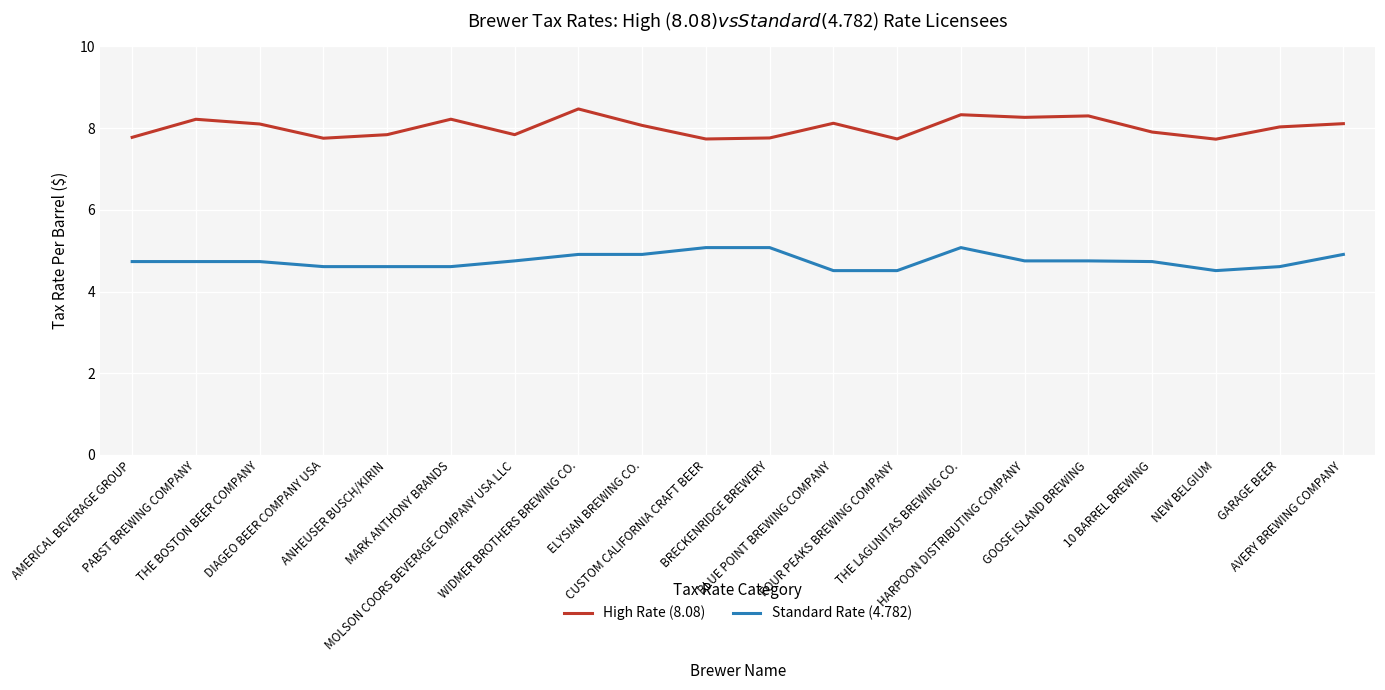

True or false: High Rate (8.08) and Standard Rate (4.782) intersect in this chart.

False